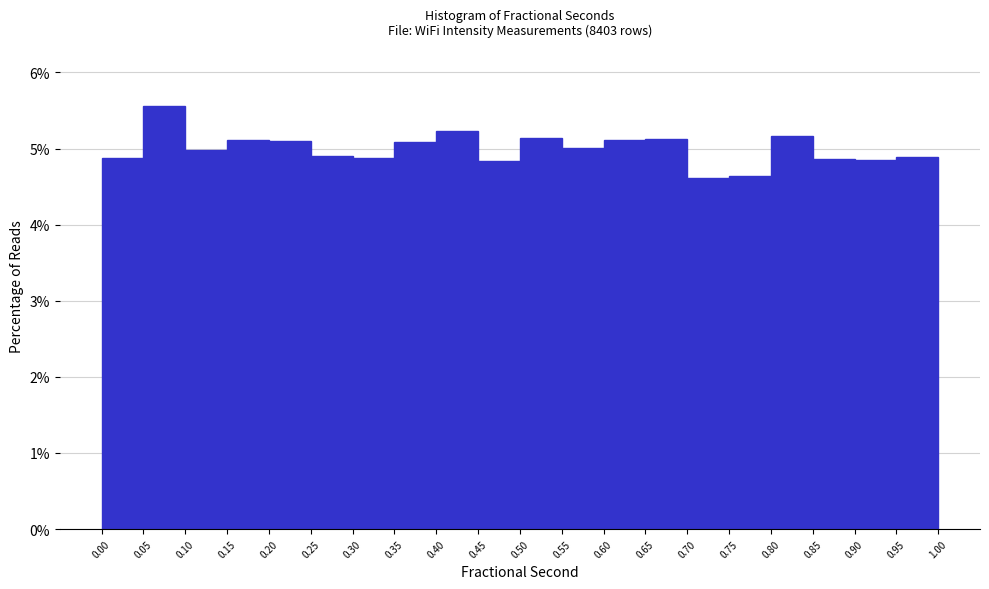

Reading left to right, list every bar in this chart as the range it spans on the x-axis followed by its height. The values are not printed on the chart, so give them approximately, as read against the axis.

0.00 to 0.05: 4.9
0.05 to 0.10: 5.6
0.10 to 0.15: 5.0
0.15 to 0.20: 5.1
0.20 to 0.25: 5.1
0.25 to 0.30: 4.9
0.30 to 0.35: 4.9
0.35 to 0.40: 5.1
0.40 to 0.45: 5.2
0.45 to 0.50: 4.8
0.50 to 0.55: 5.1
0.55 to 0.60: 5.0
0.60 to 0.65: 5.1
0.65 to 0.70: 5.1
0.70 to 0.75: 4.6
0.75 to 0.80: 4.6
0.80 to 0.85: 5.2
0.85 to 0.90: 4.9
0.90 to 0.95: 4.9
0.95 to 1.00: 4.9